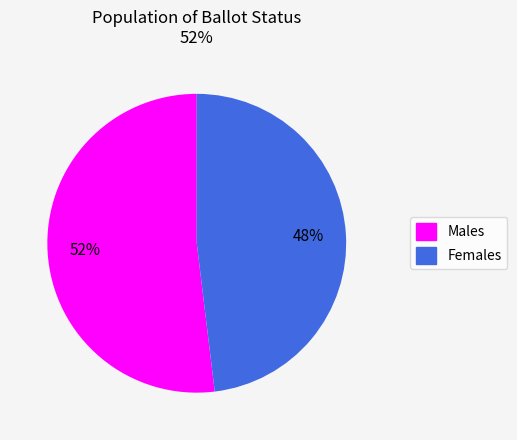

Is there a majority slice in this chart?

Yes